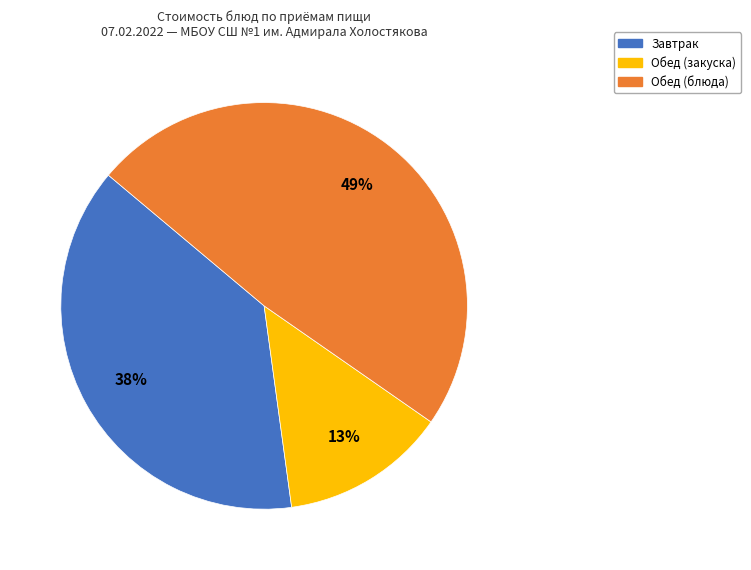

To the nearest percent, what is the average slice percentage?

33%